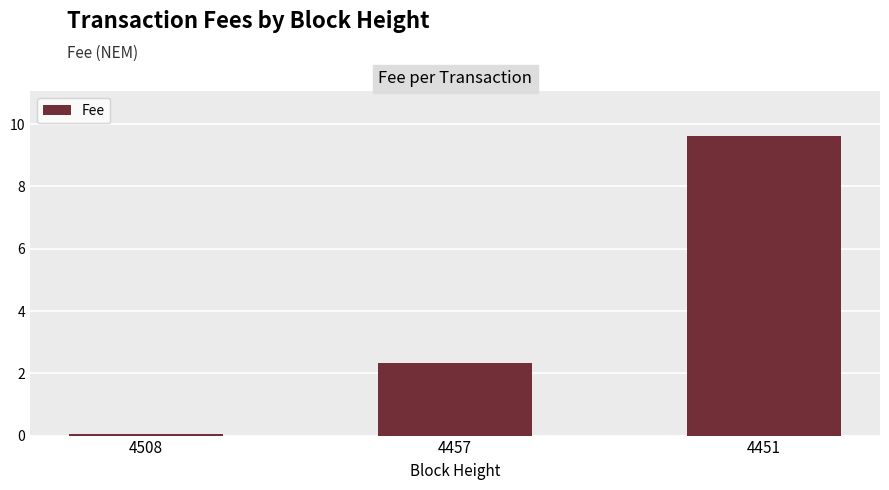

What is the change in value from 4508 to 4451?

+9.5